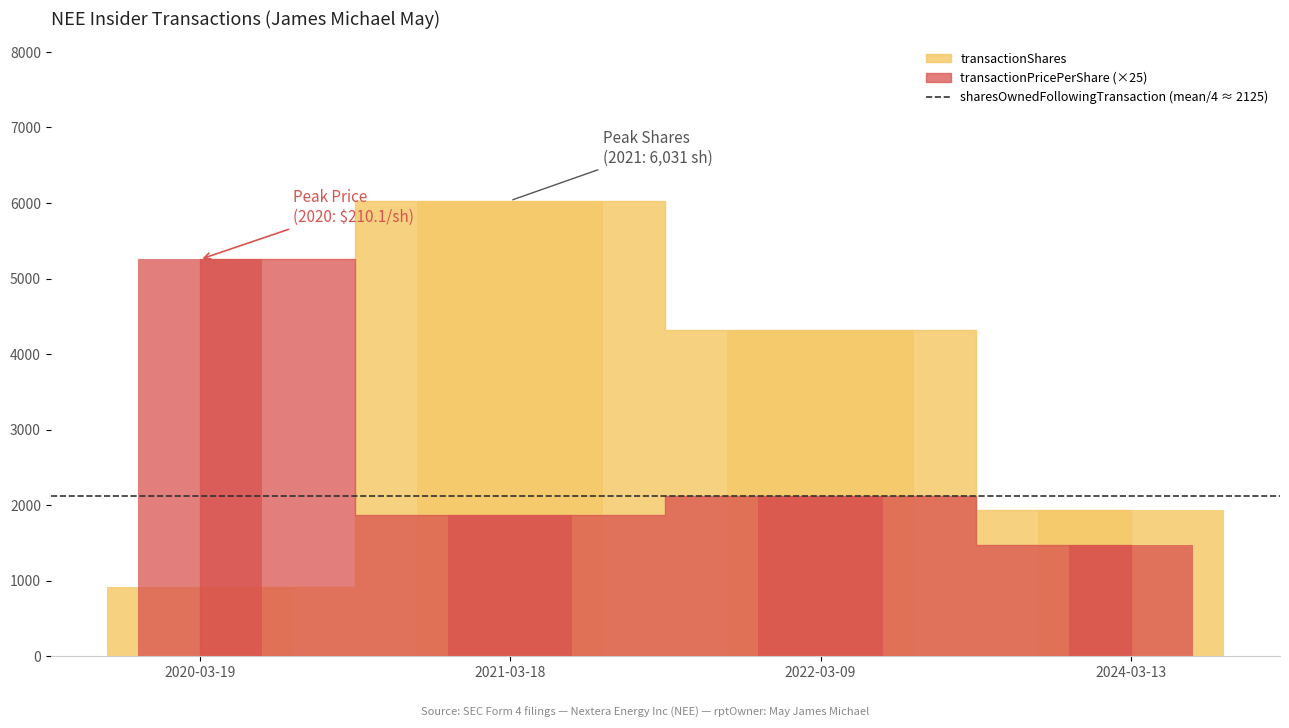

What is the sum of the transactionPricePerShare values at 2021-03-18 and 2020-03-19?

7127.5